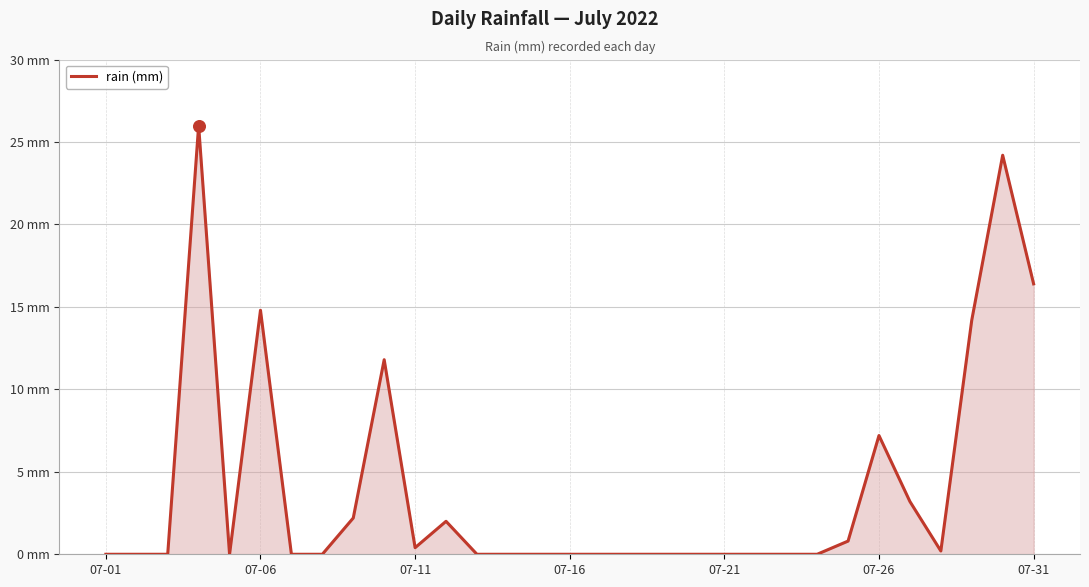

Does the chart have visible grid lines?

Yes